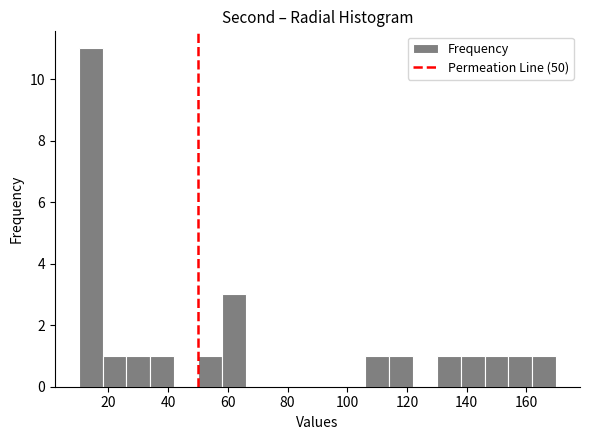

Reading left to right, transcribe this chart: for each bar, give the range it covers on the x-axis and its height. The values are not printed on the chart, so give them approximately, as read against the axis.

10 to 18: 11
18 to 26: 1
26 to 34: 1
34 to 42: 1
42 to 50: 0
50 to 58: 1
58 to 66: 3
66 to 74: 0
74 to 82: 0
82 to 90: 0
90 to 98: 0
98 to 106: 0
106 to 114: 1
114 to 122: 1
122 to 130: 0
130 to 138: 1
138 to 146: 1
146 to 154: 1
154 to 162: 1
162 to 170: 1